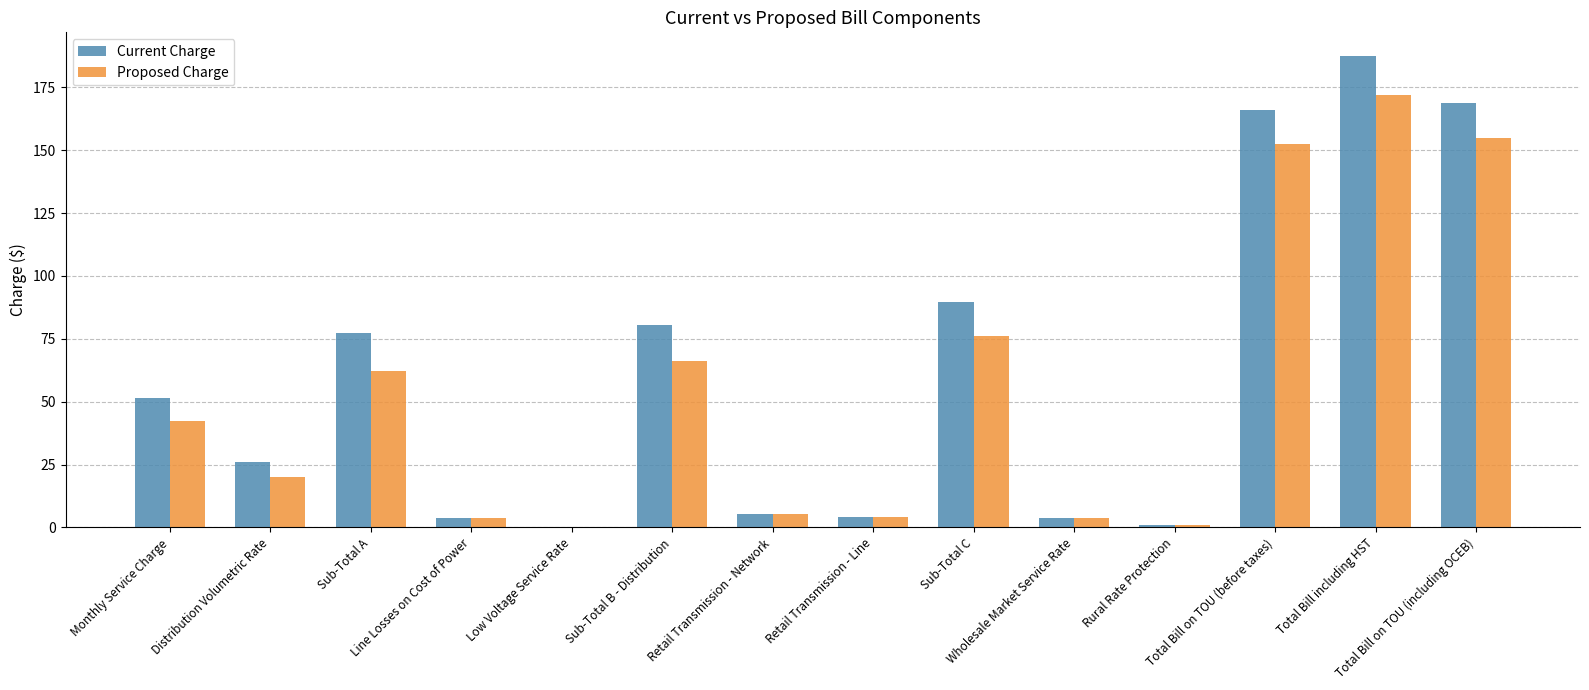

At which label does Proposed Charge first exceed 42?

Monthly Service Charge